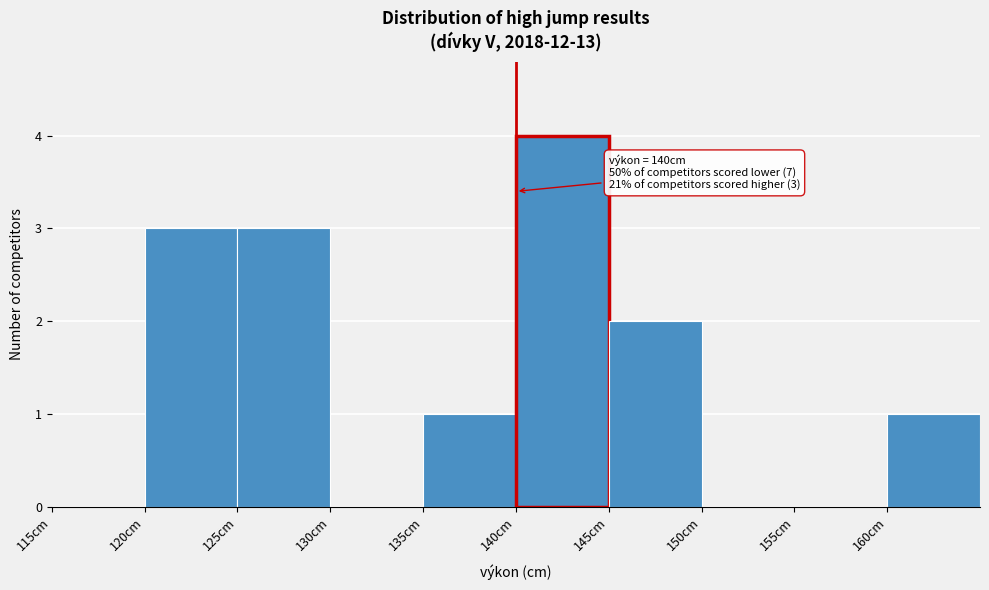

Over which range of the x-axis is the bar tallest?

140 to 145